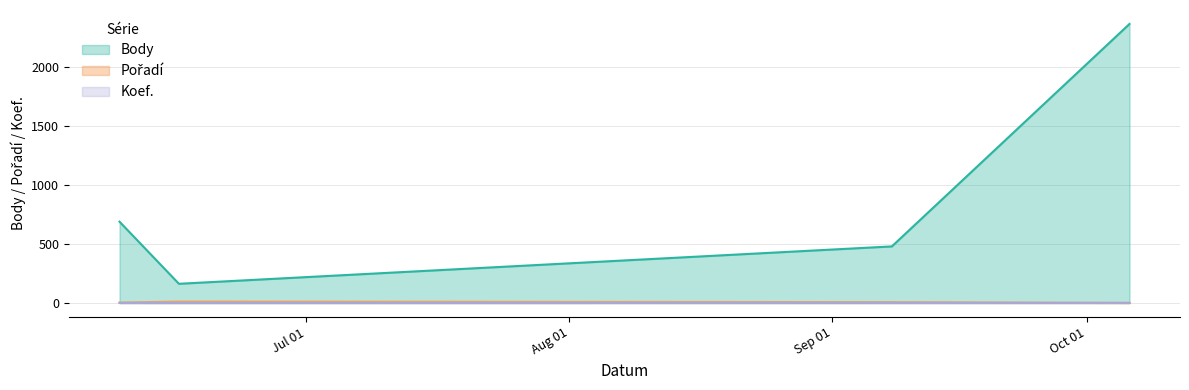

What is the difference between the highest and lowest values at 2018-06-09?

686